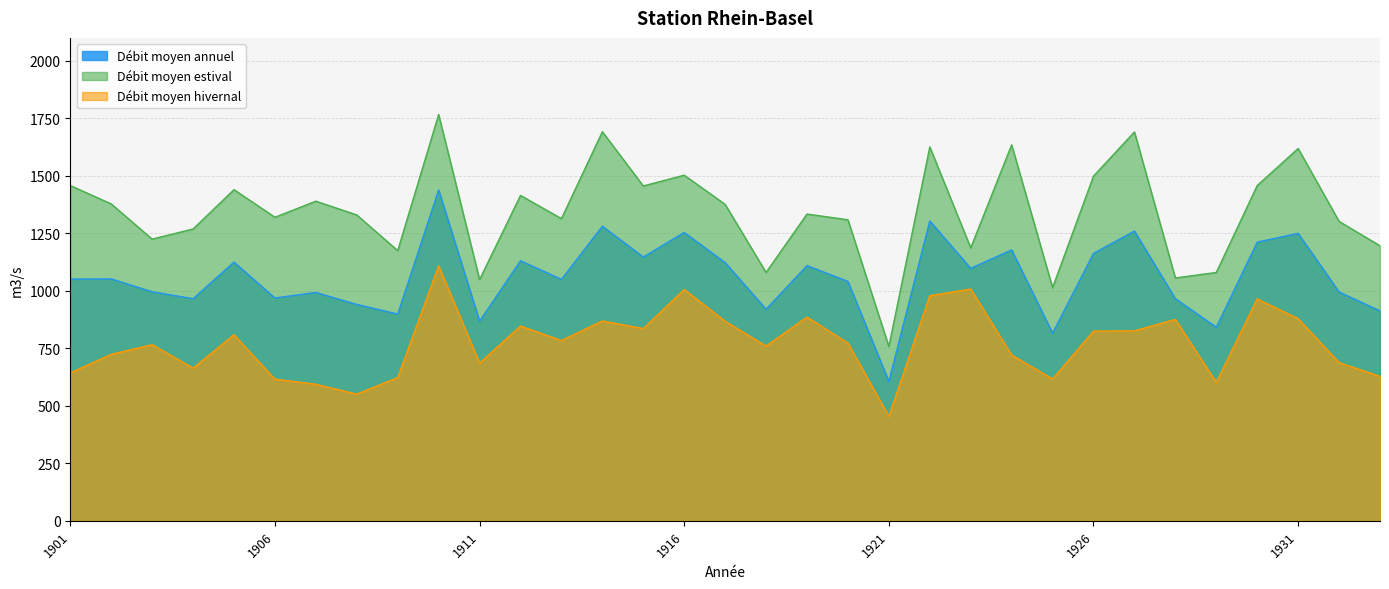

Where does the Débit moyen hivernal series first go above 773?

1905